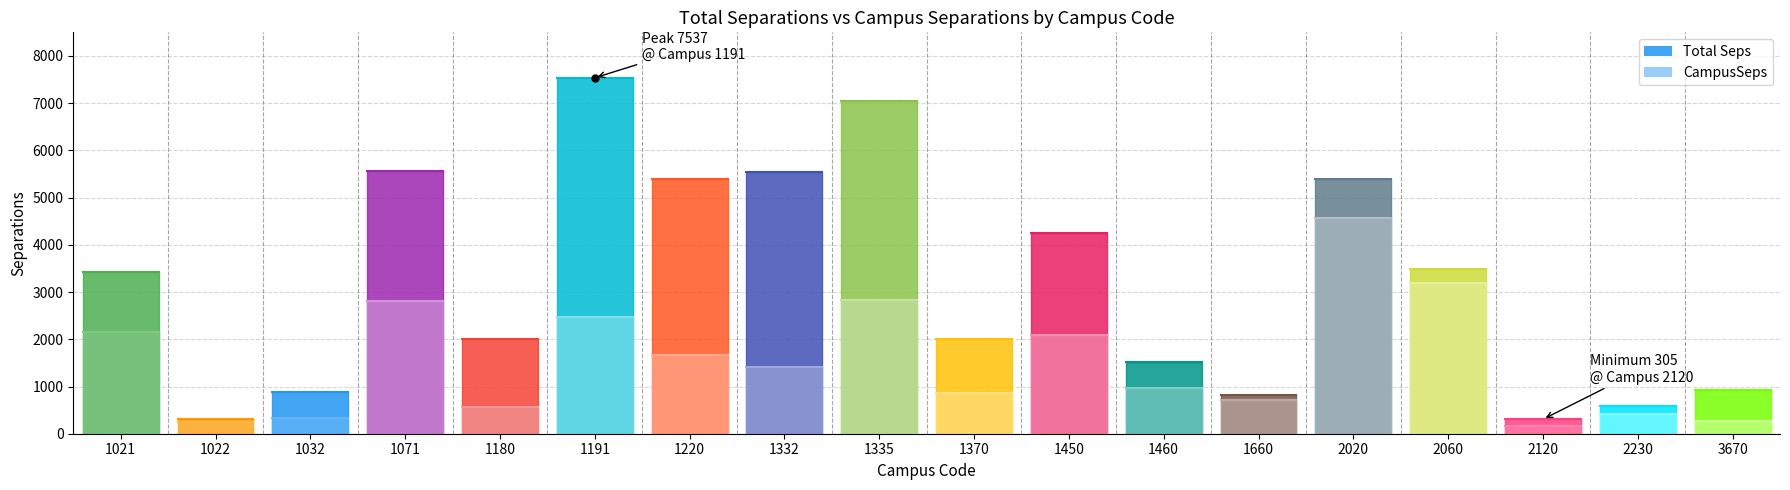

True or false: CampusSeps and Total Seps intersect in this chart.

False